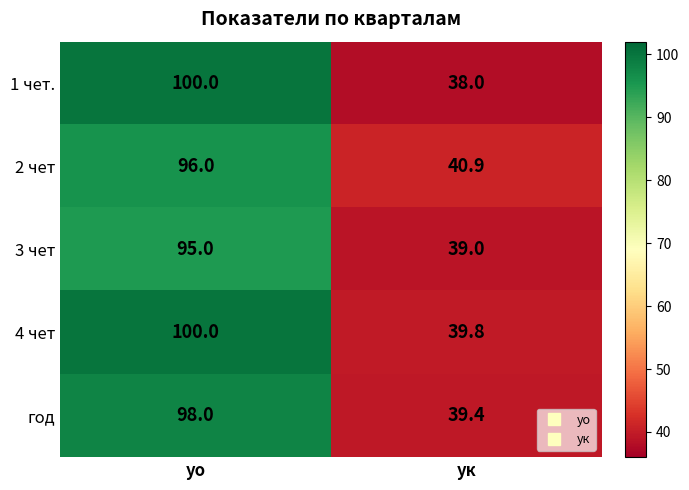

Between уо and ук, which series saw the biggest shift?

1 чет.